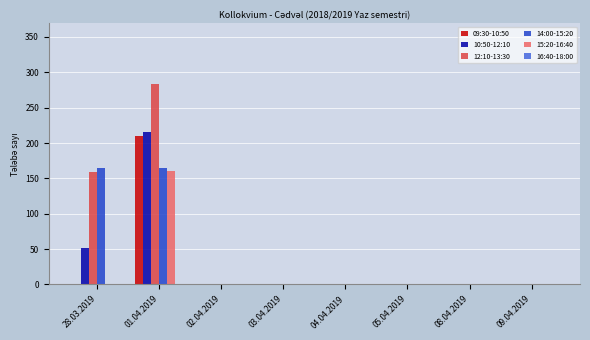

Is the value of 15:20-16:40 at 01.04.2019 greater than the value of 09:30-10:50 at 05.04.2019?

Yes